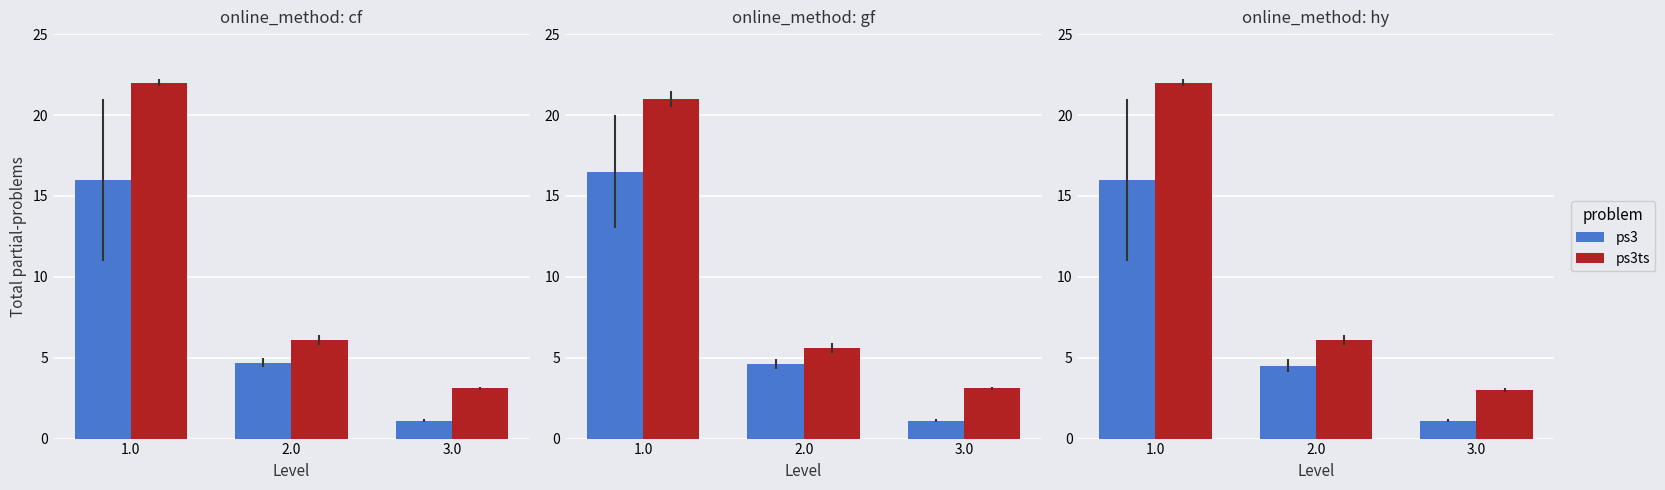

Which category has the lowest value in the ps3ts series?

3.0